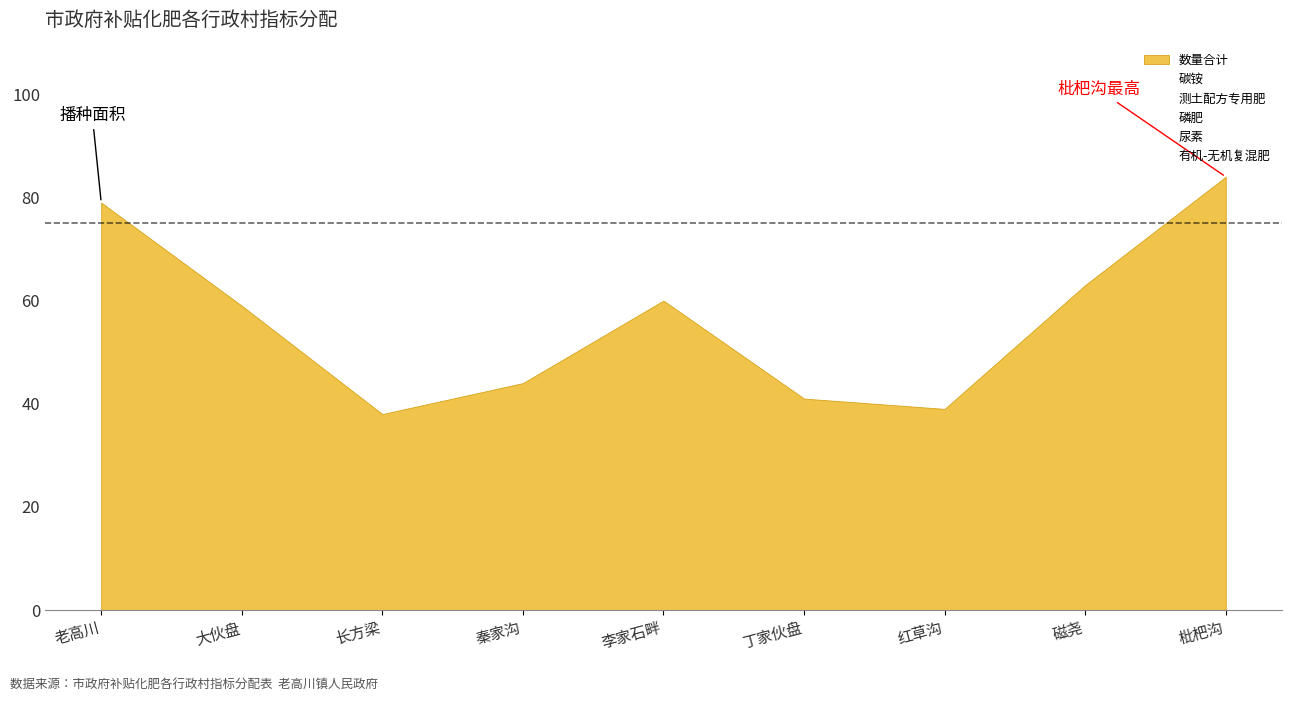

True or false: 磷肥 has a value of 3 at 枇杷沟.

False